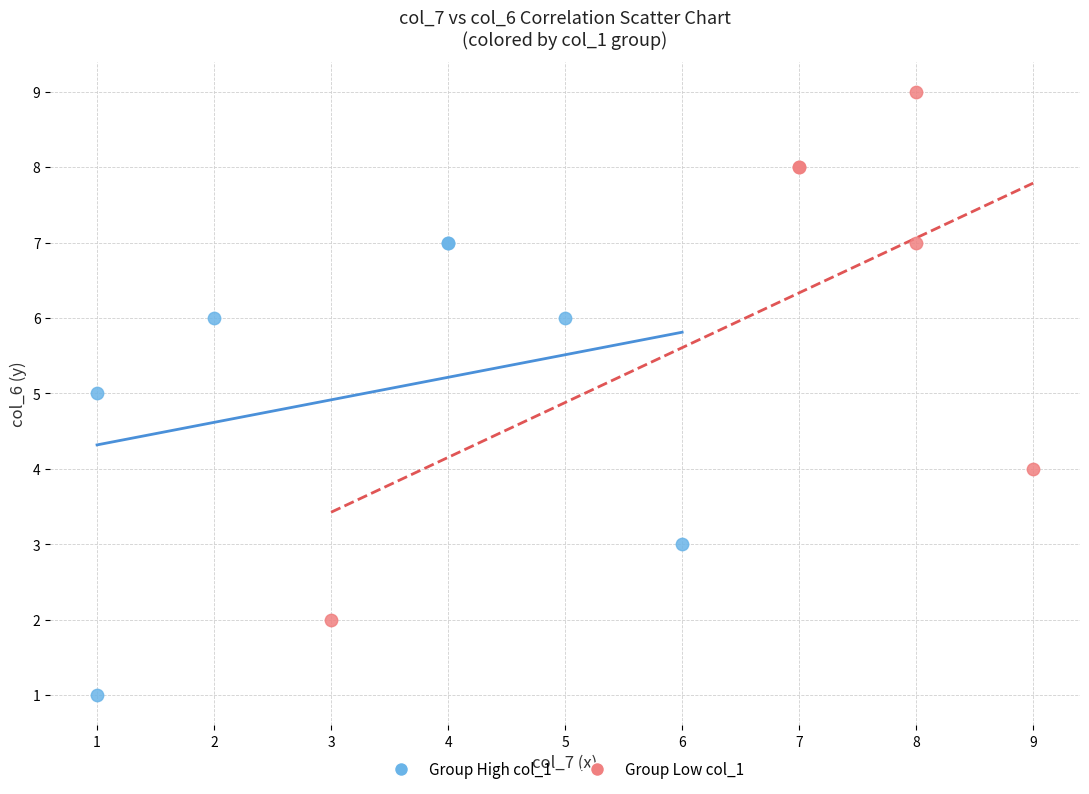

Which series contains the lowest Y value?

Group High col_1